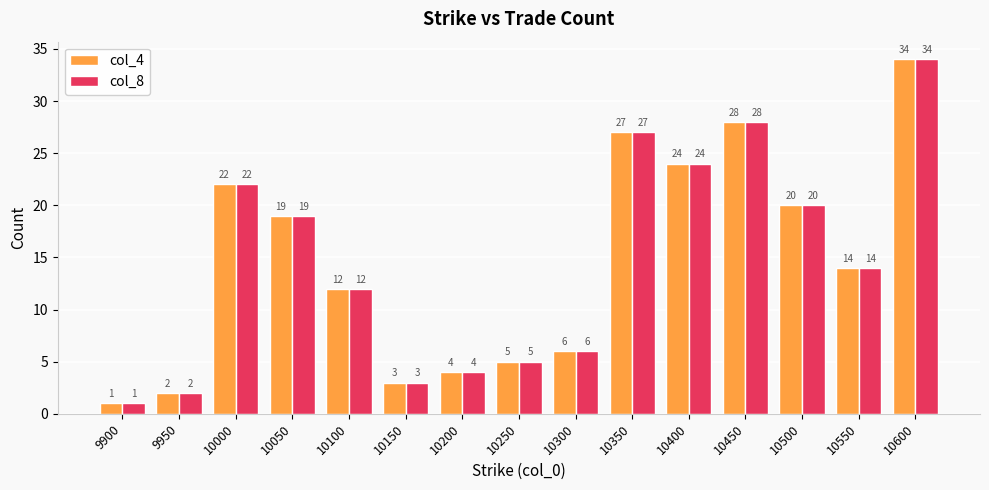

The col_4 series shows 3 at 10150. True or false?

True